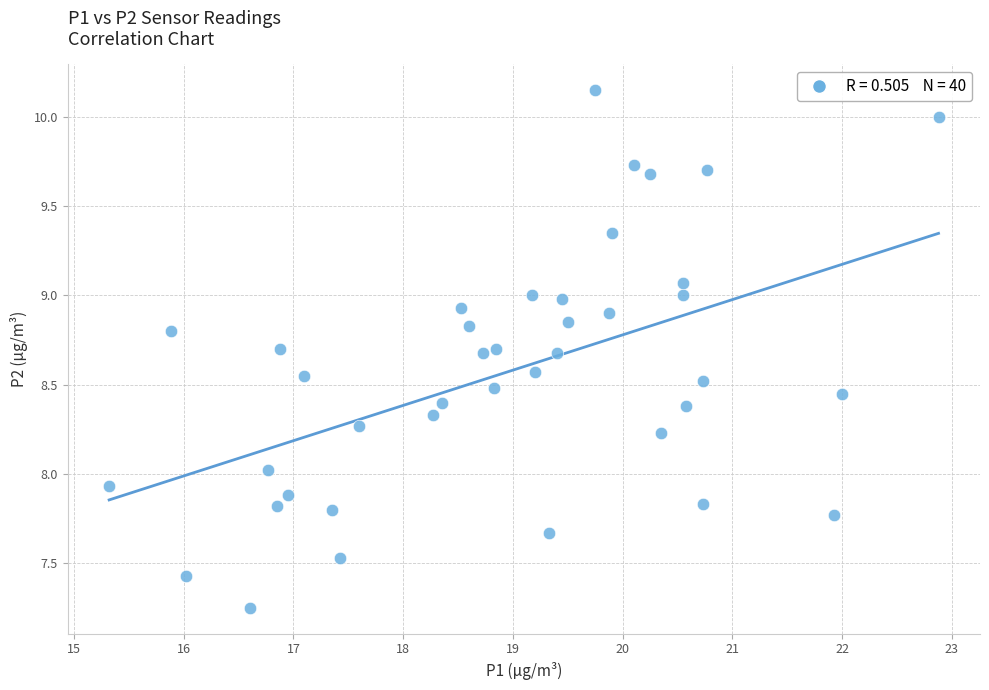

What is the range of Y values (max minus min)?

2.9